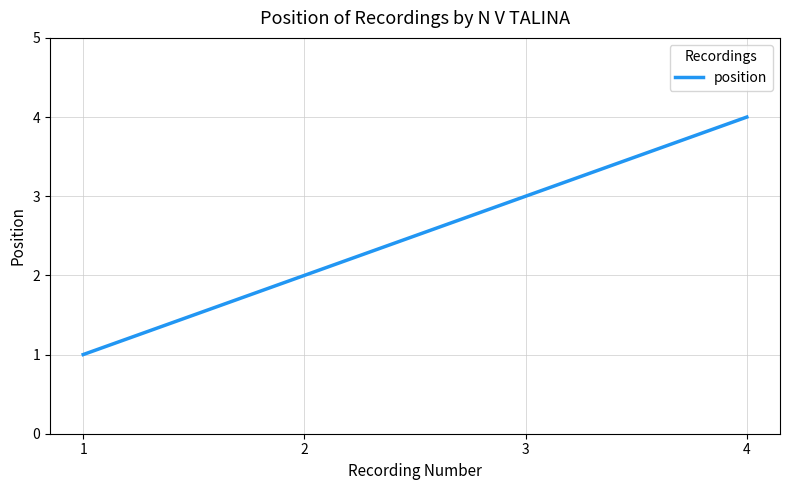

Is this an area chart (filled region under the line)?

No